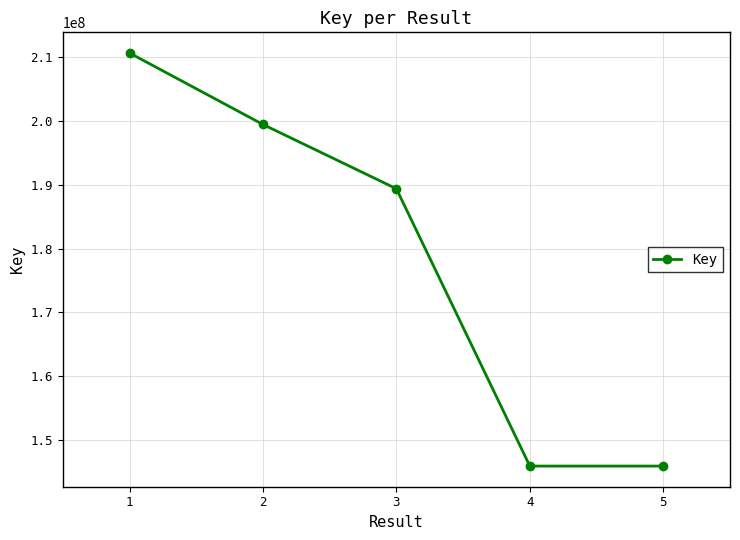

Where is the first local minimum?

4